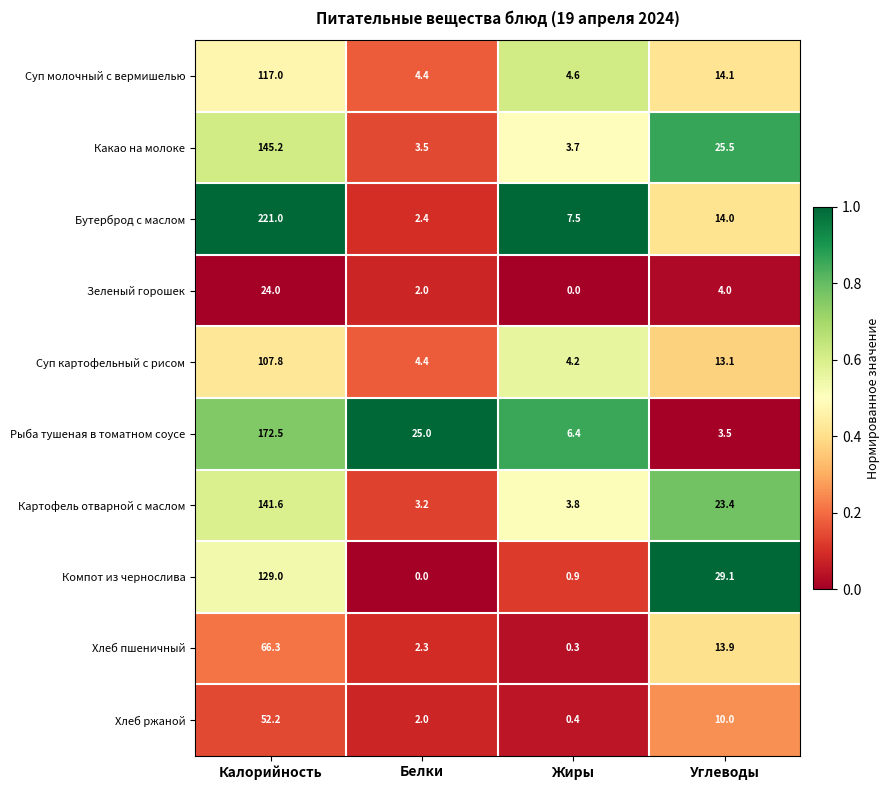

Which series has the widest spread of values?

Бутерброд с маслом